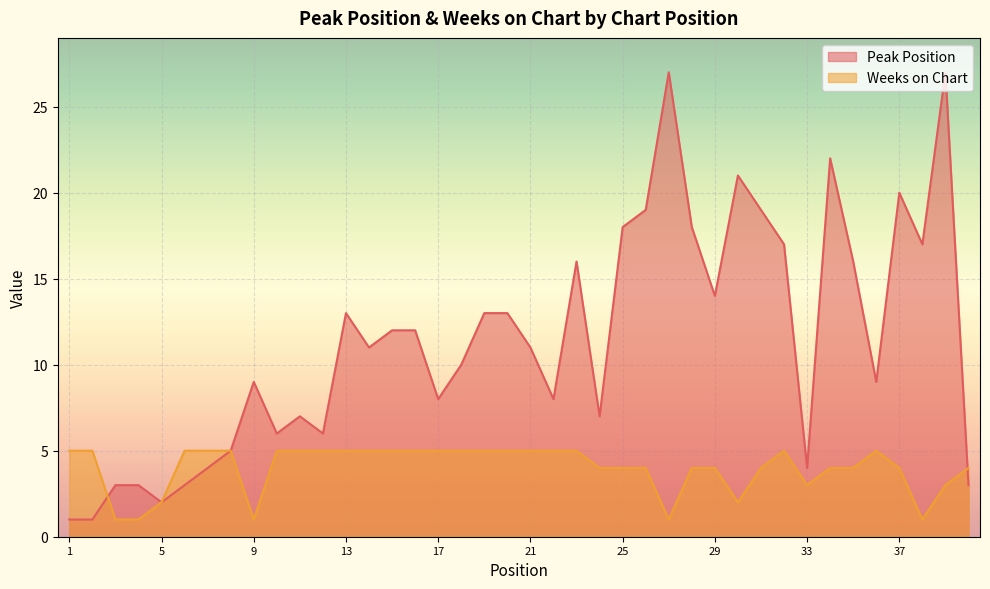

Reading right to left, extract all data points from this chart.

Peak Position: 3	27	17	20	9	16	22	4	17	19	21	14	18	27	19	18	7	16	8	11	13	13	10	8	12	12	11	13	6	7	6	9	5	4	3	2	3	3	1	1
Weeks on Chart: 4	3	1	4	5	4	4	3	5	4	2	4	4	1	4	4	4	5	5	5	5	5	5	5	5	5	5	5	5	5	5	1	5	5	5	2	1	1	5	5